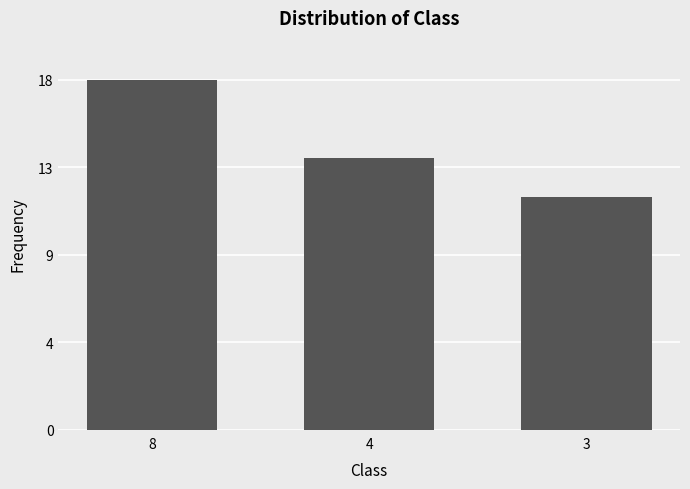

Reading left to right, what are all the values shown in this chart?

8=18	4=14	3=12